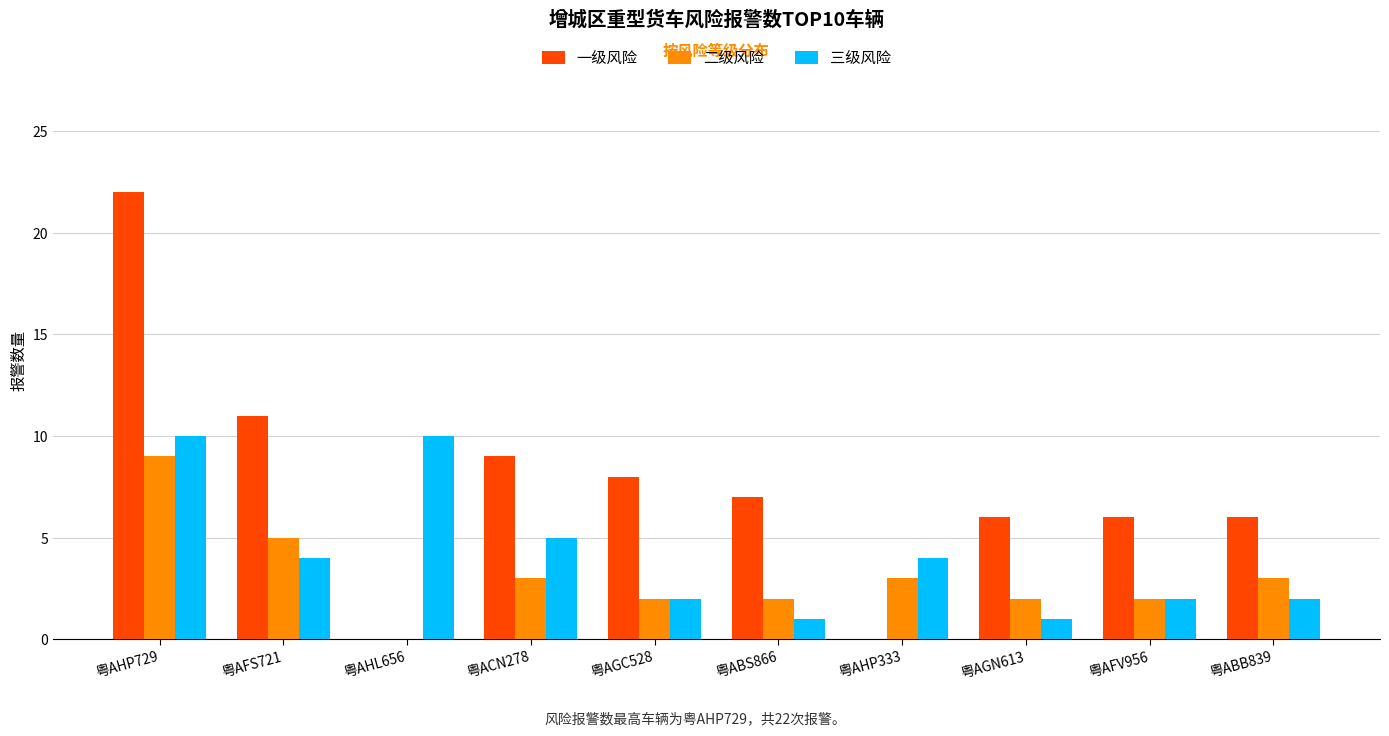

The value of 三级风险 at 粤ABB839 is 3. True or false?

False